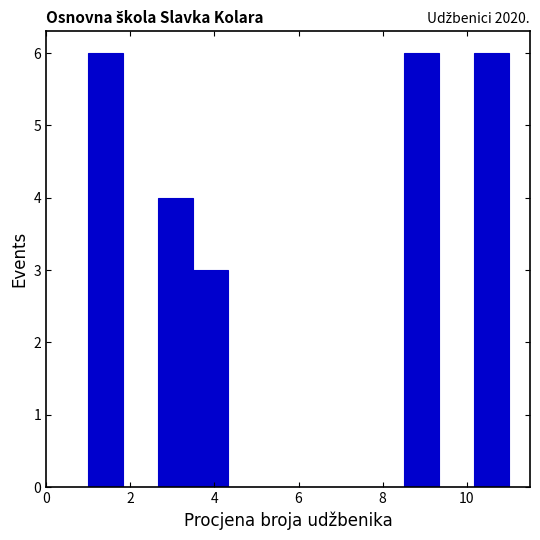

Reading left to right, list every bar in this chart as the range it spans on the x-axis followed by its height. Neither the bar edges nor the heights are printed on the chart, so give them approximately, as read against the axes.

1.0 to 1.8: 6
1.8 to 2.6: 0
2.6 to 3.6: 4
3.6 to 4.4: 3
4.4 to 5.2: 0
5.2 to 6.0: 0
6.0 to 6.8: 0
6.8 to 7.6: 0
7.6 to 8.6: 0
8.6 to 9.4: 6
9.4 to 10.2: 0
10.2 to 11.0: 6